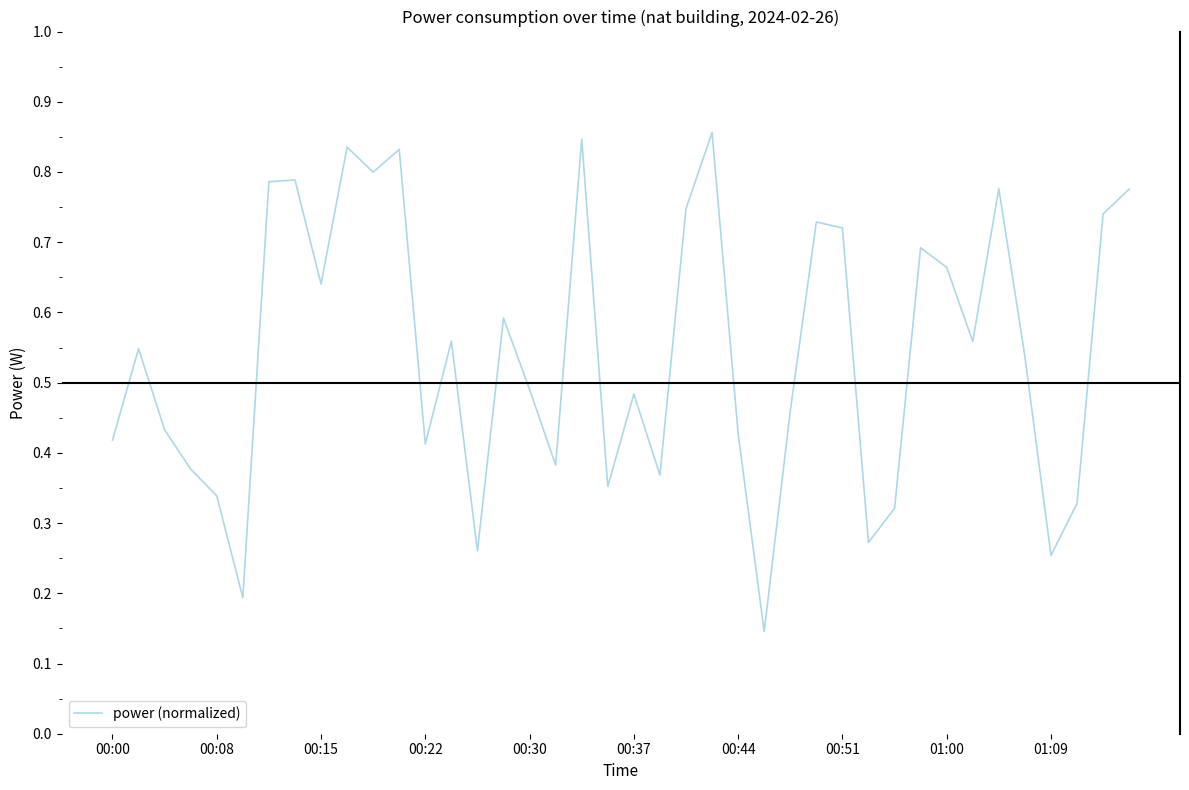

What is the maximum value shown in the chart?

0.9